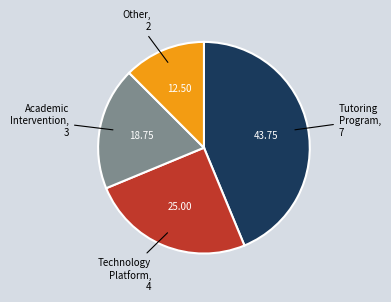

Is there a majority slice in this chart?

No